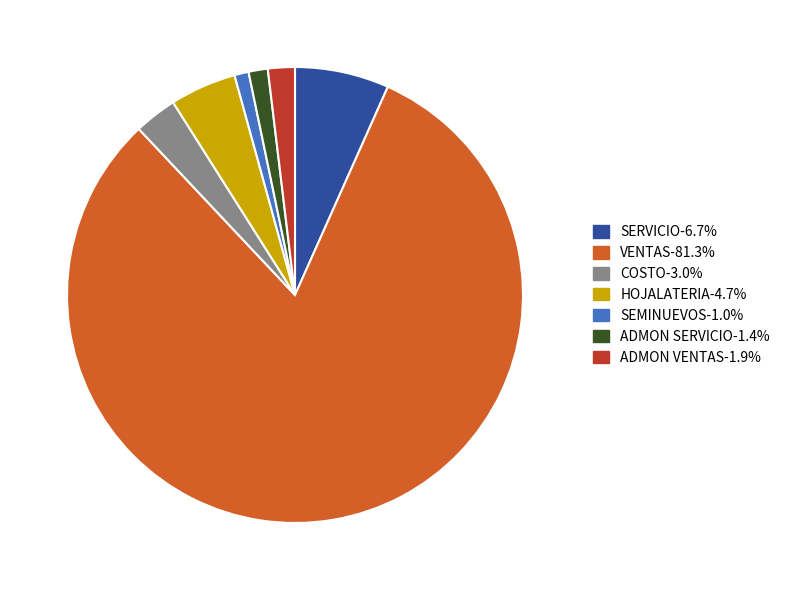

Is HOJALATERIA the majority of the pie?

No